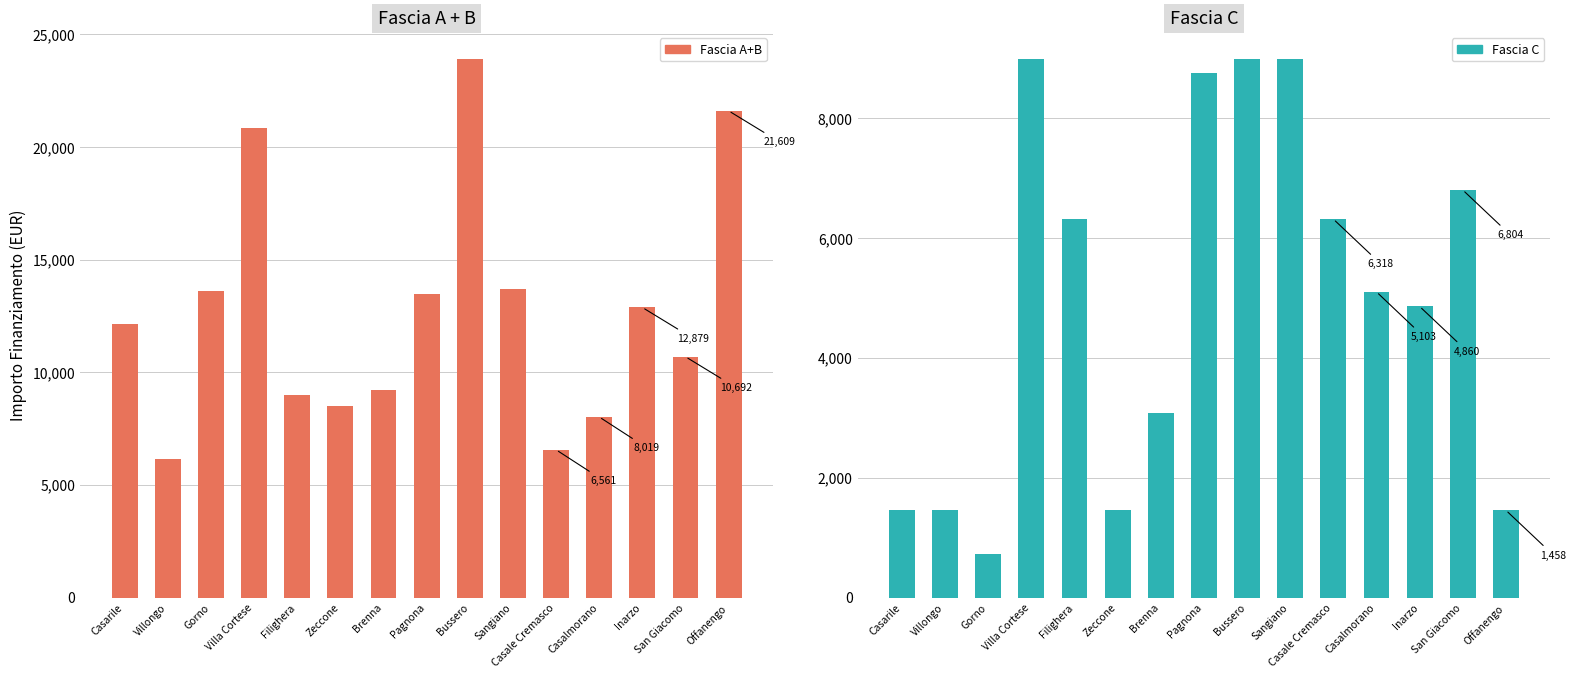

Rank the series by their maximum value, from lowest to highest.

Fascia C, Fascia A+B